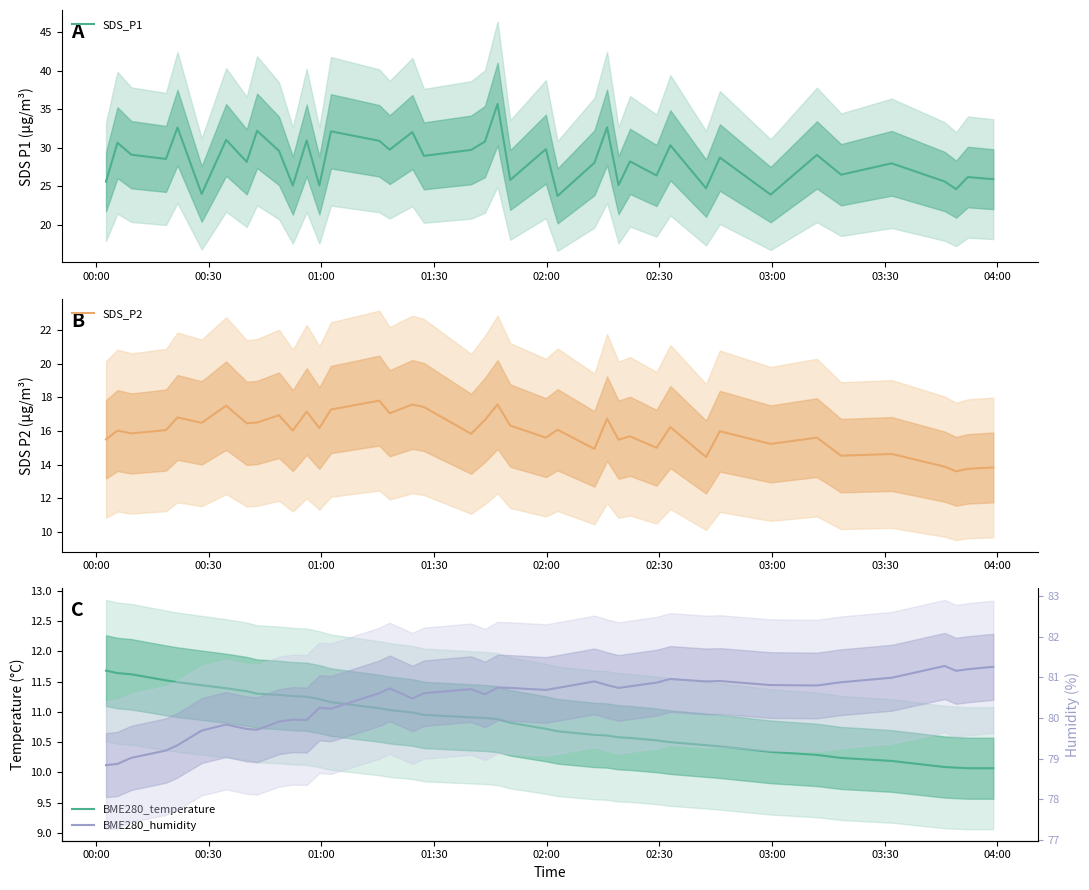

What is the average value of the BME280_humidity series?

80.4